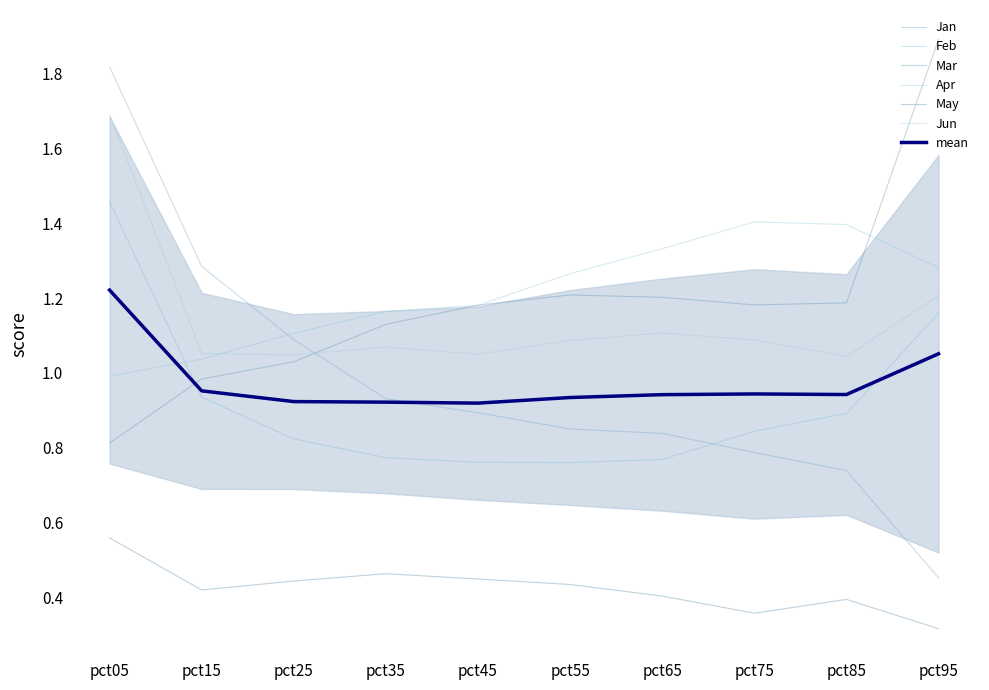

What is the difference between the Feb values at pct25 and pct65?

0.1